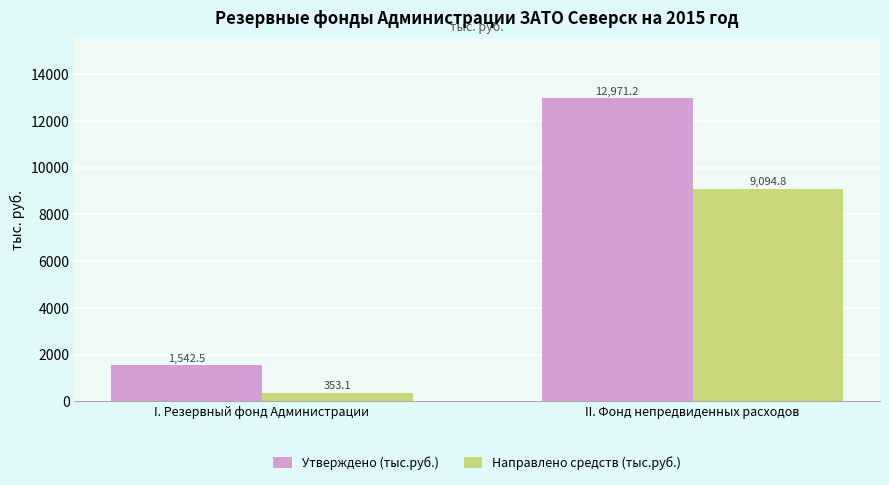

At which label does Утверждено (тыс.руб.) first exceed 12971?

II. Фонд непредвиденных расходов